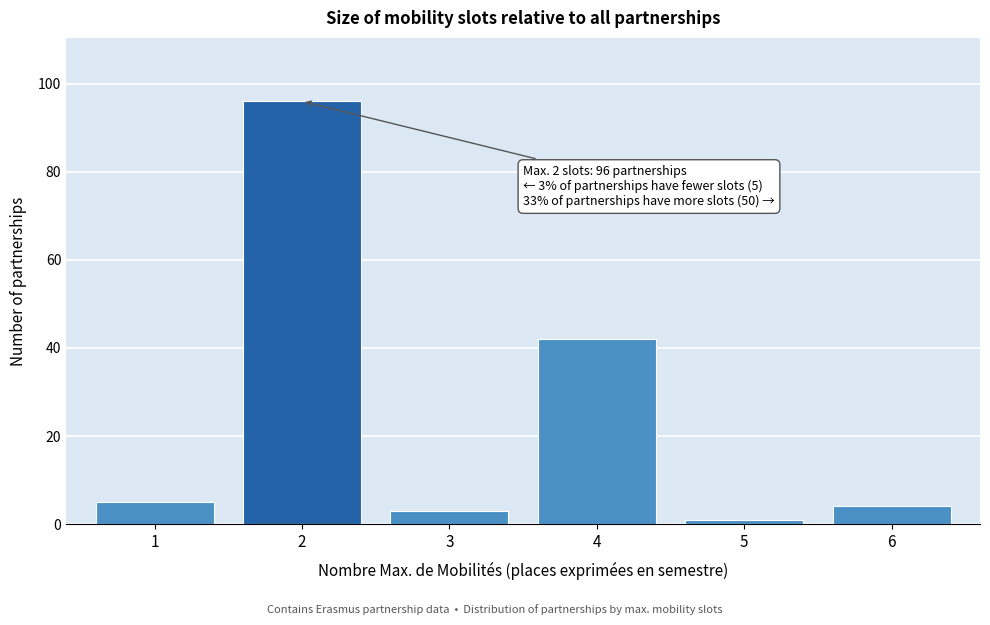

Reading left to right, what are all the values shown in this chart?

5	96	3	42	1	4